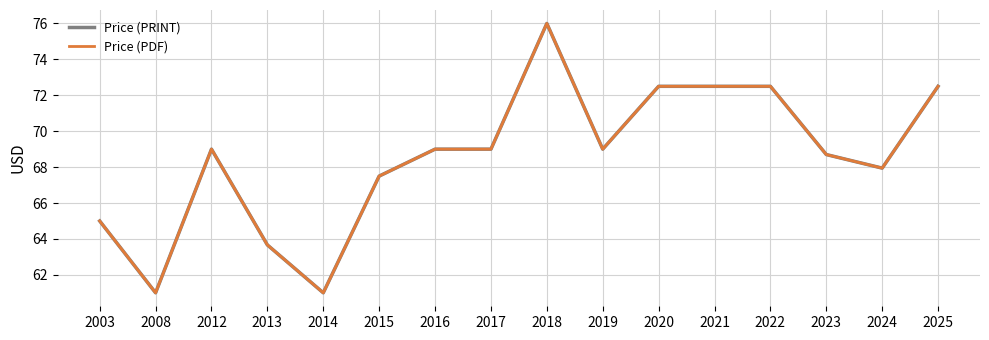

Does the chart have visible grid lines?

Yes